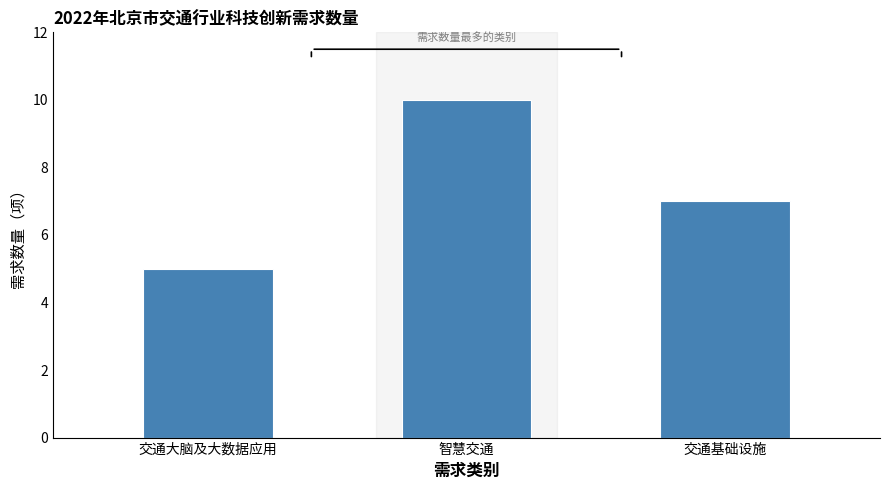

Reading left to right, transcribe all the data shown in this chart.

交通大脑及大数据应用=5	智慧交通=10	交通基础设施=7